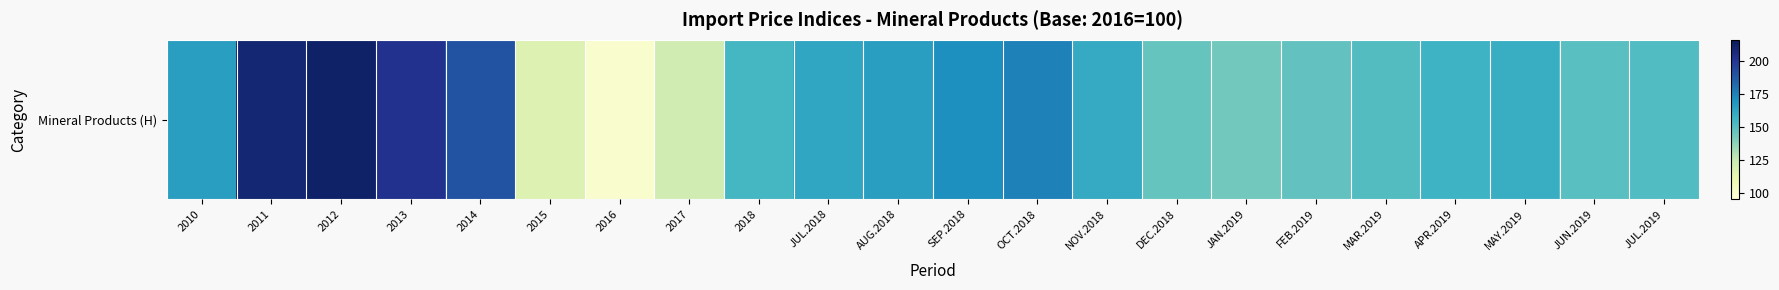

How many categories are shown in the chart?

22